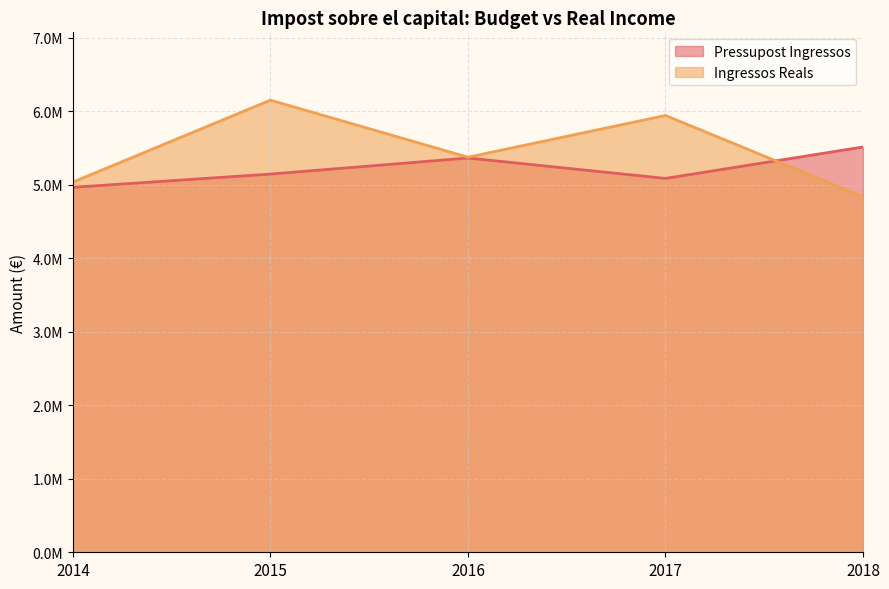

What is the maximum value for Pressupost Ingressos?

5512000.0